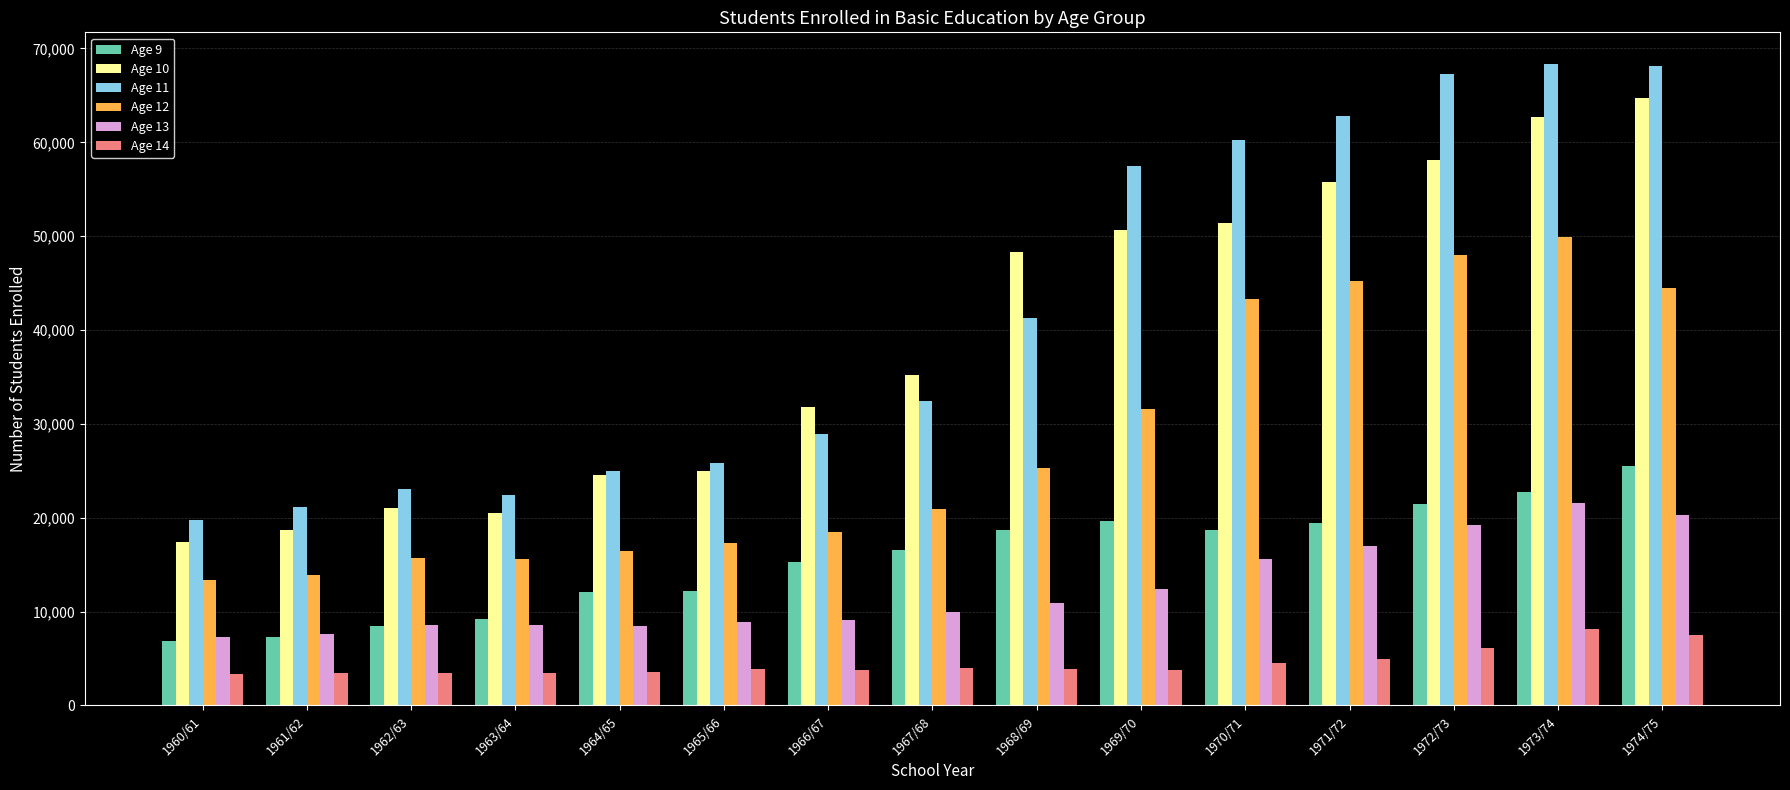

Is it true that Age 12 equals 19189 at 1960/61?

False